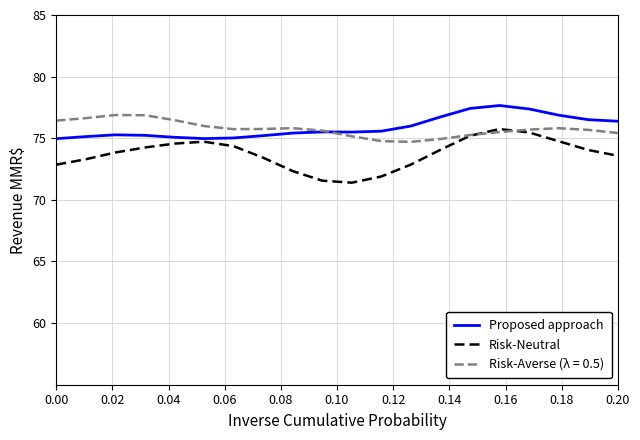

Which series has the largest range (max minus min)?

Risk-Neutral